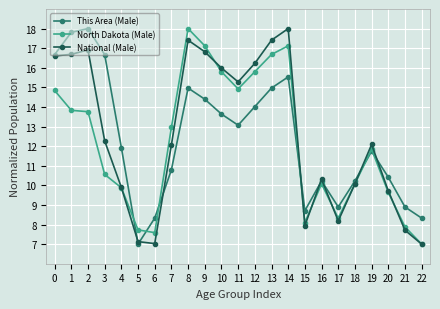

Which series changed the most between 4 and 14?

National (Male)